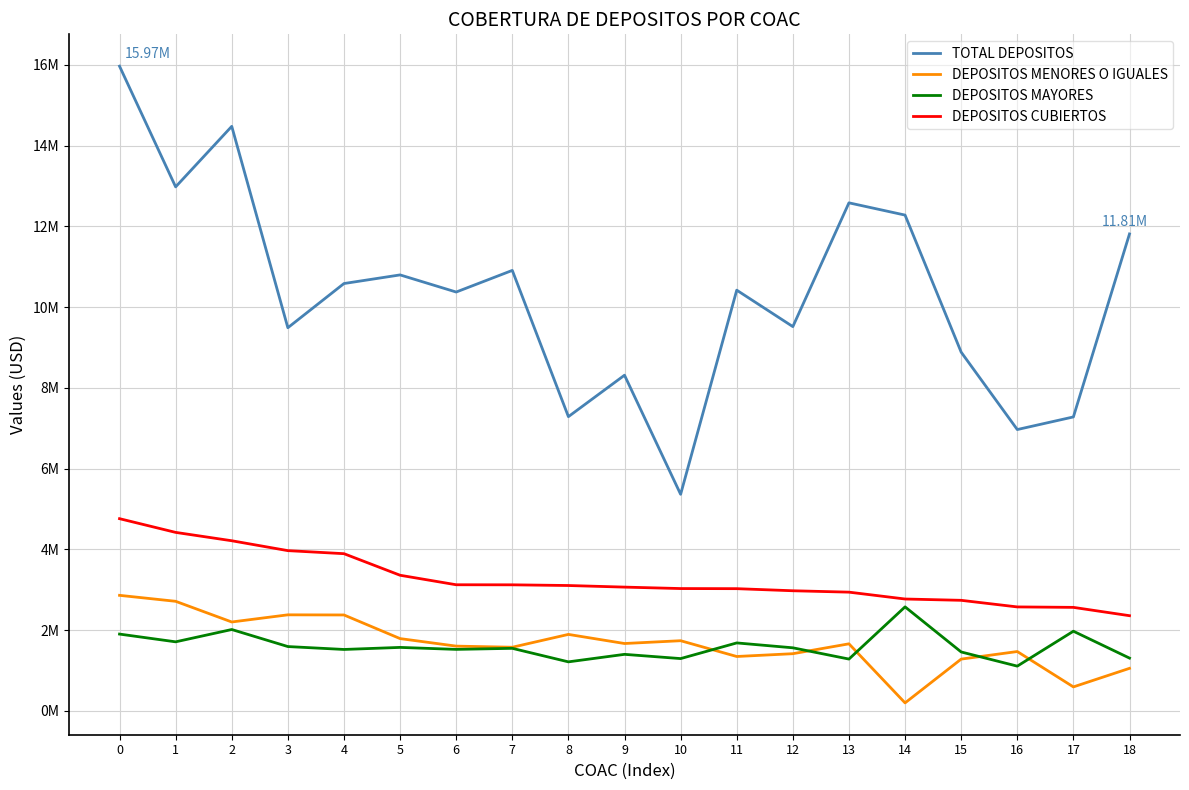

What is the average value of the TOTAL DEPOSITOS series?

10328646.2